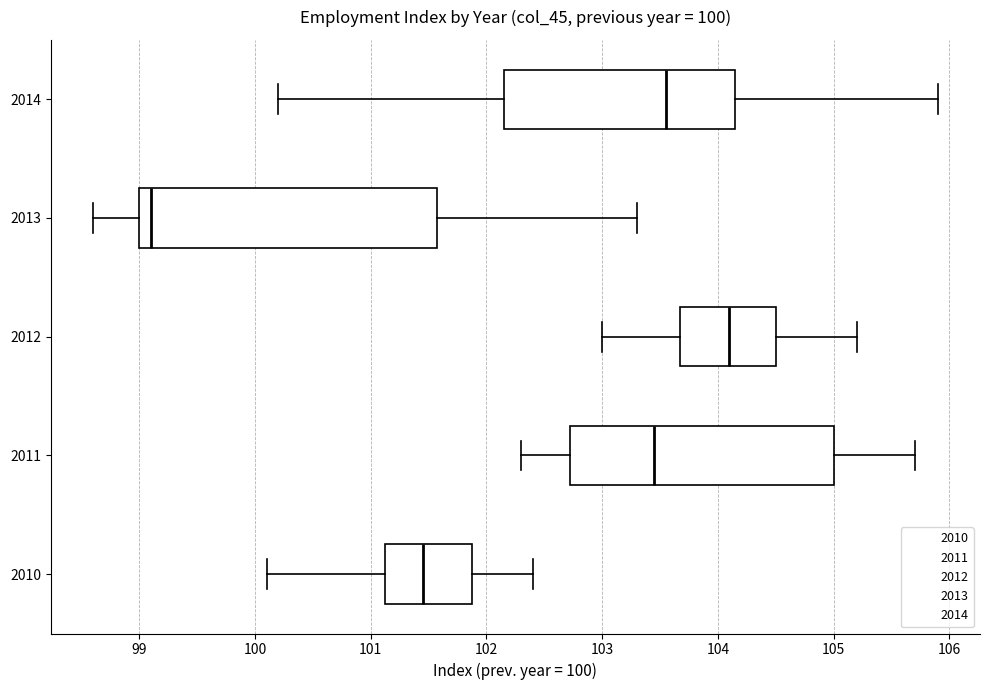

Which box has the furthest to the right median line?

2012